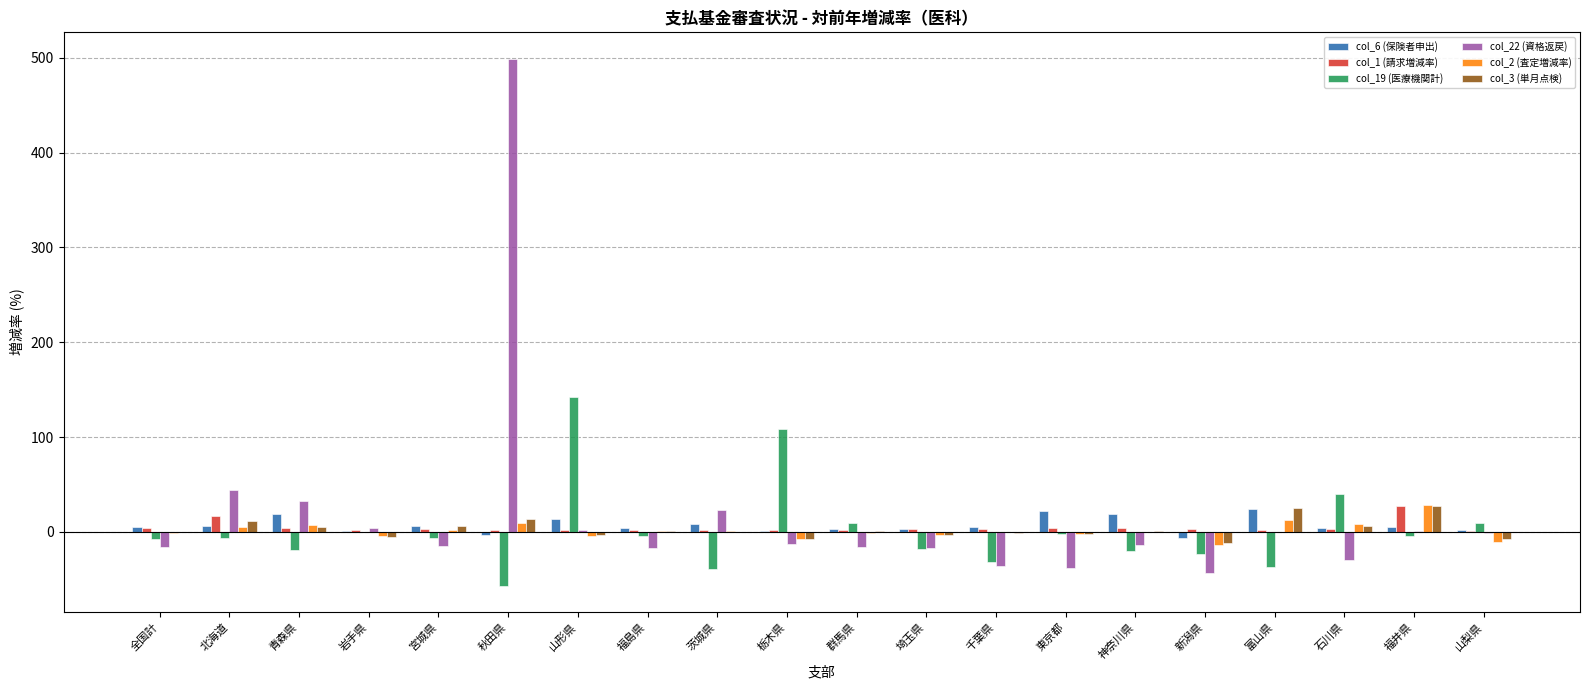

Between 福島県 and 群馬県, which series saw the biggest shift?

col_19 (医療機関計)